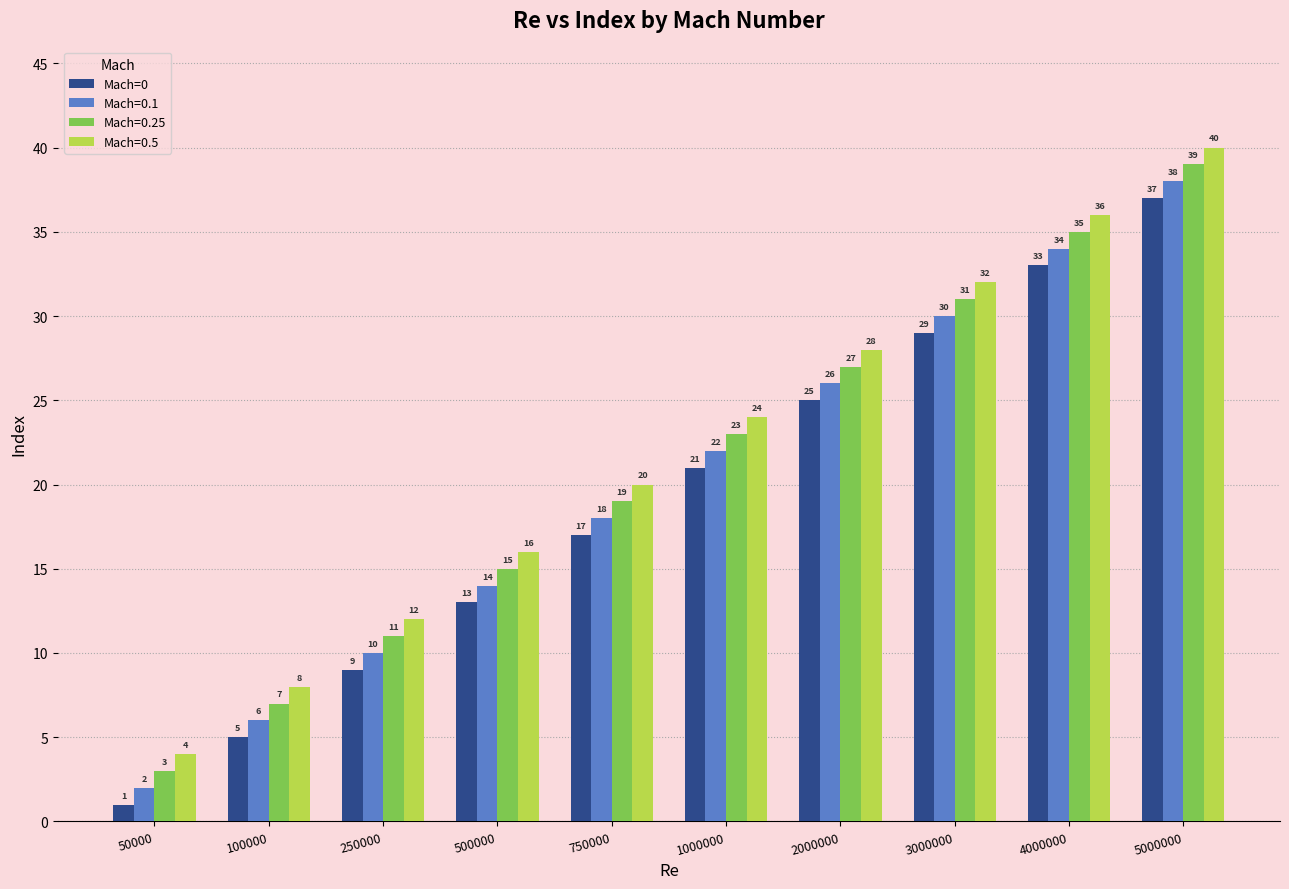

Is it true that Mach=0 equals 47 at 3000000?

False